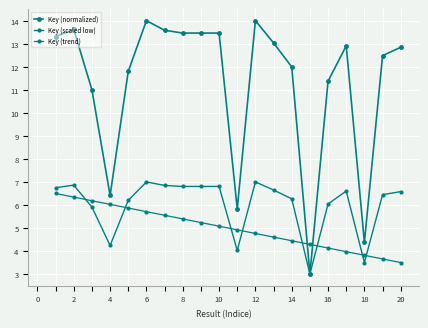

How many lines are shown in the chart?

3